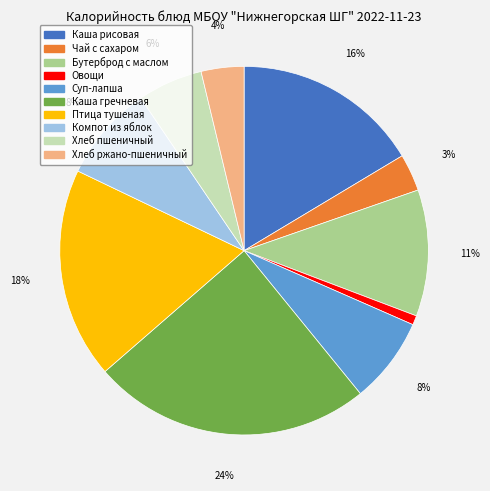

Is it true that Птица тушеная is 32% of the pie?

False